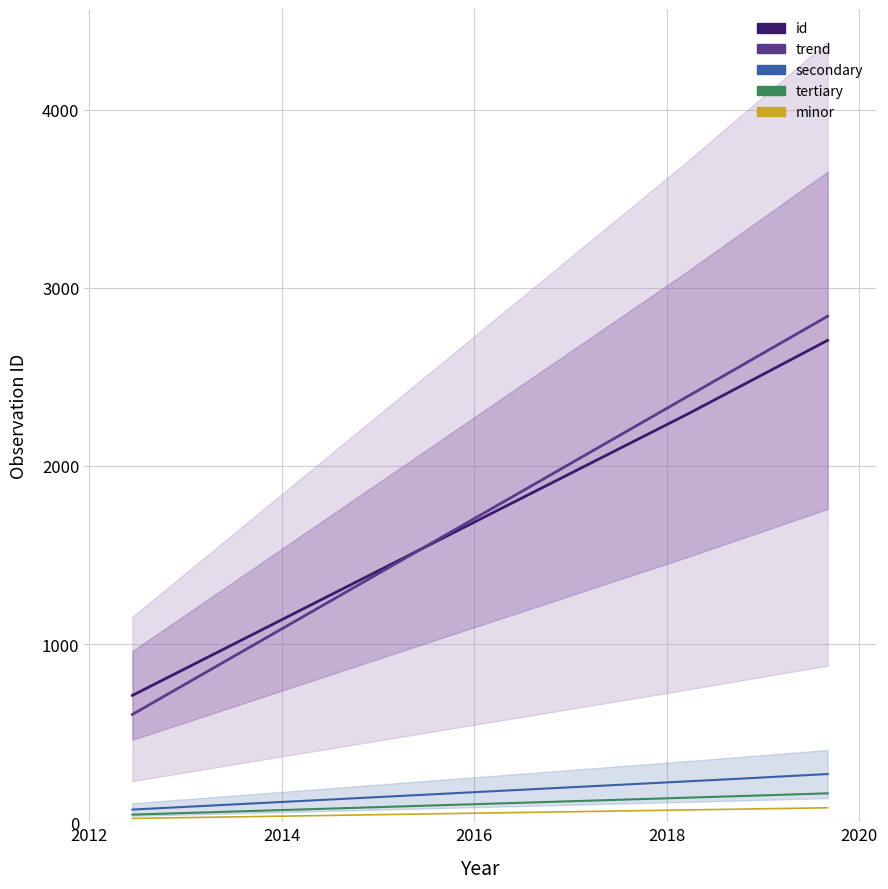

Rank the categories by value from highest to lowest.

2019-08-31, 2018-03-06, 2012-06-12